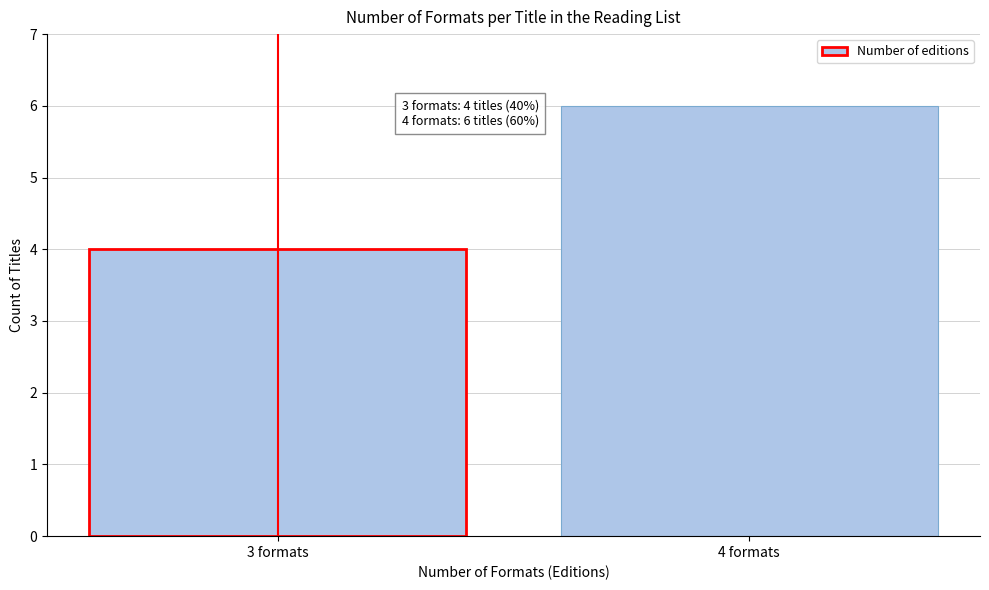

Reading left to right, transcribe all the data shown in this chart.

4	6